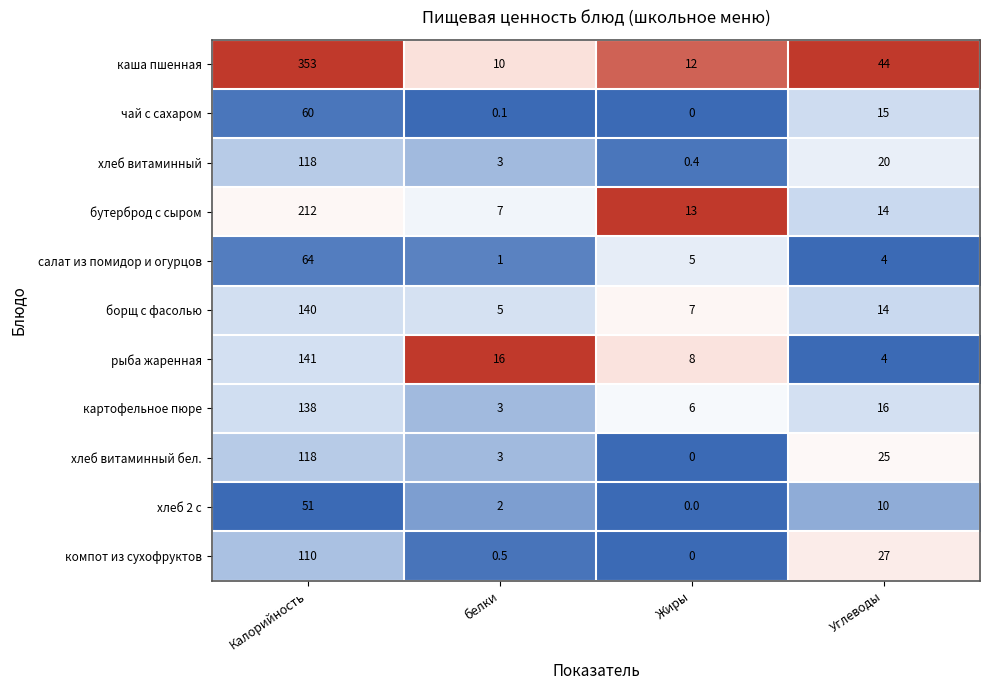

What is the difference between the maximum and minimum values in the компот из сухофруктов series?

110.0